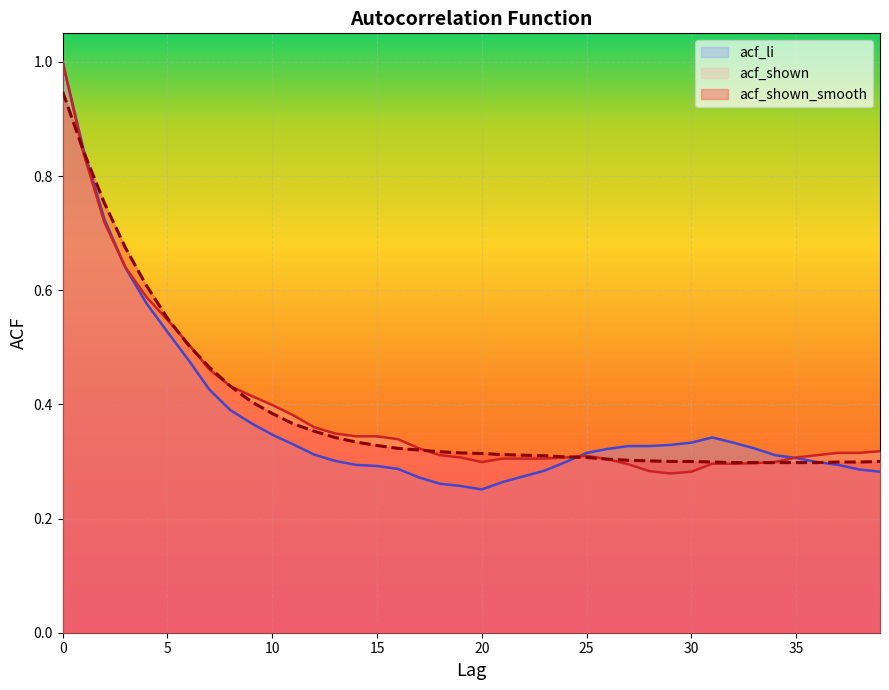

How many lines are shown in the chart?

3